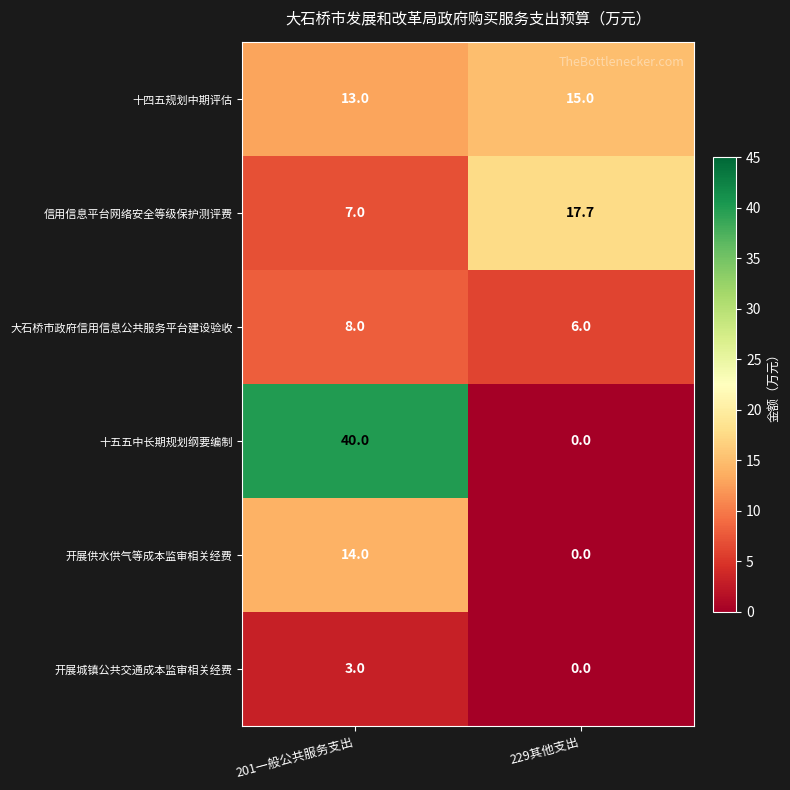

Which series changed the most between 201一般公共服务支出 and 229其他支出?

十五五中长期规划纲要编制